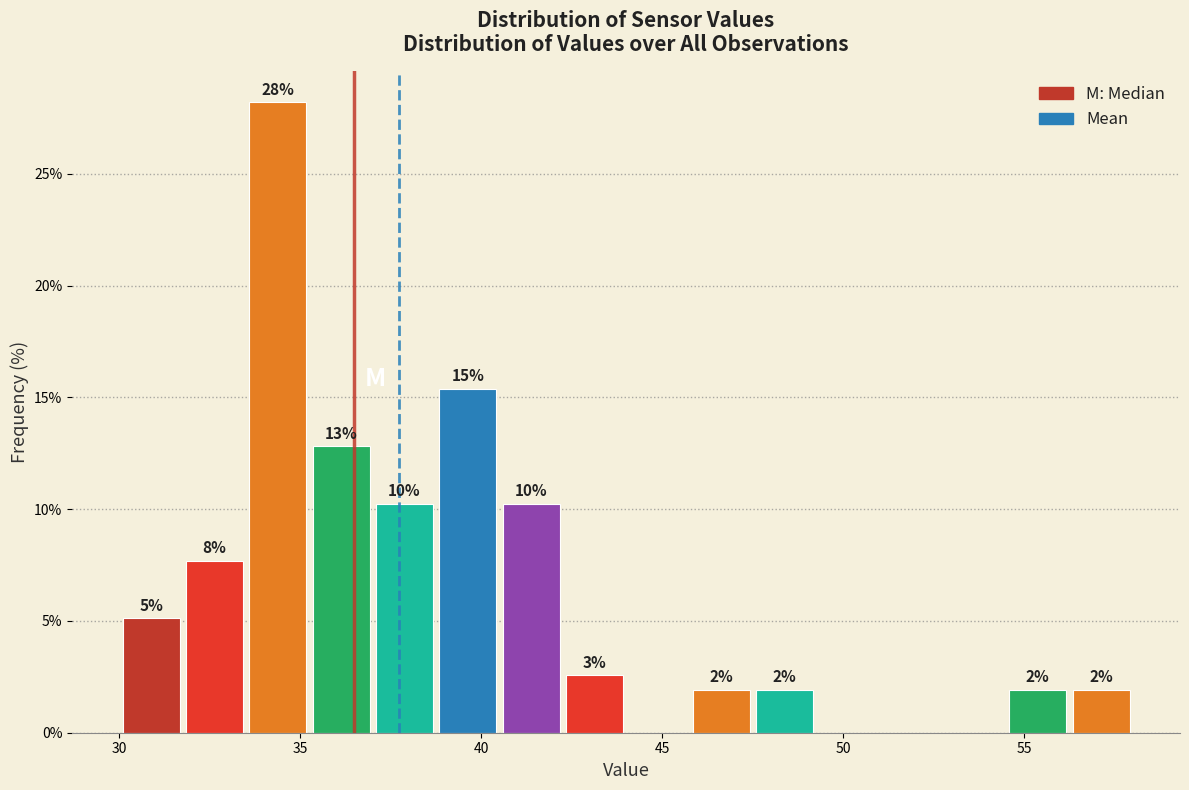

Around what value on the x-axis is the tallest bar? Give the approximate position of its centre, as read against the axis.

34.5